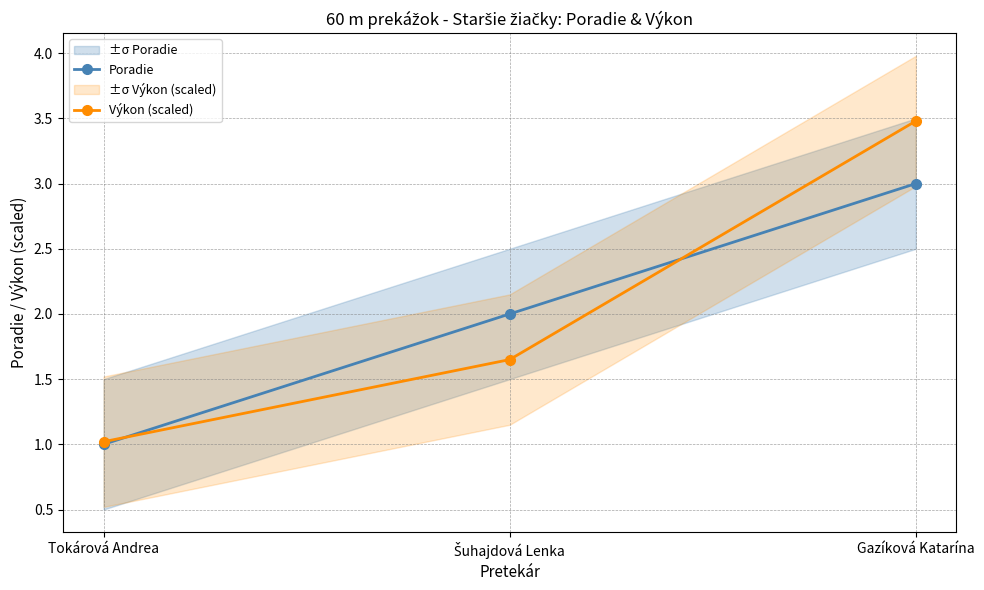

Is it true that Poradie equals 1.7 at Tokárová Andrea?

False